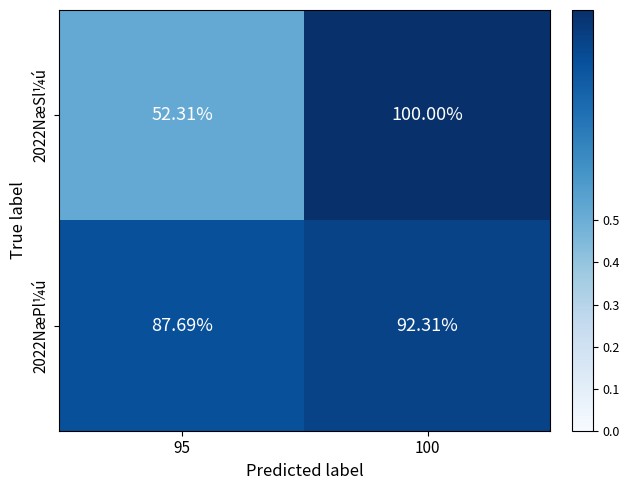

What is the spread (max minus min) of values at 100?

0.1